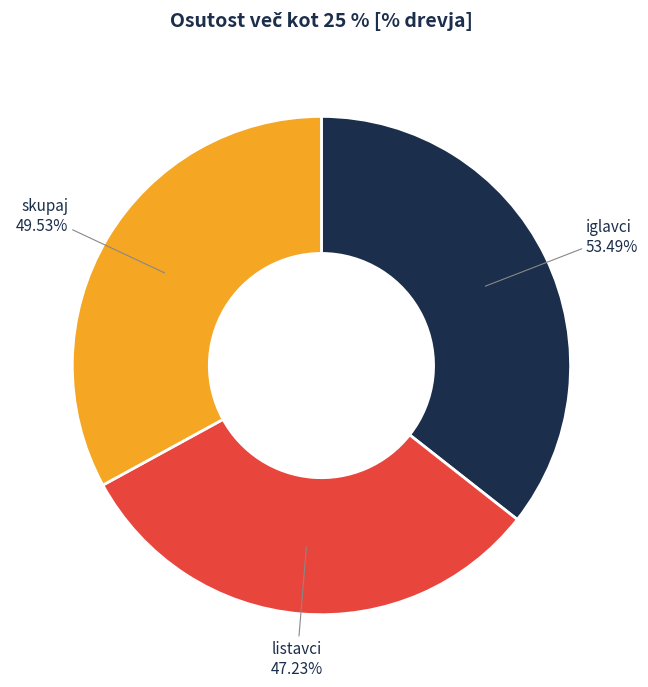

The iglavci slice represents 44% of the pie. True or false?

False